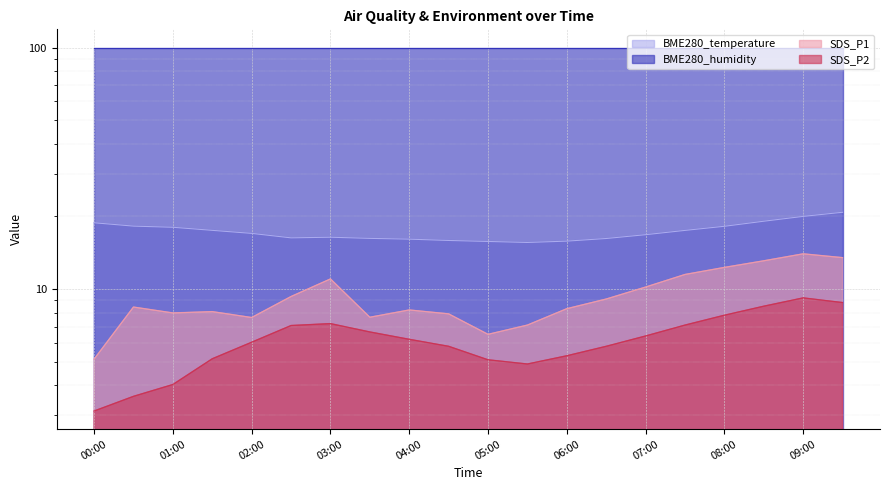

In BME280_temperature, how many points are higher than both neighbors (excluding endpoints)?

1